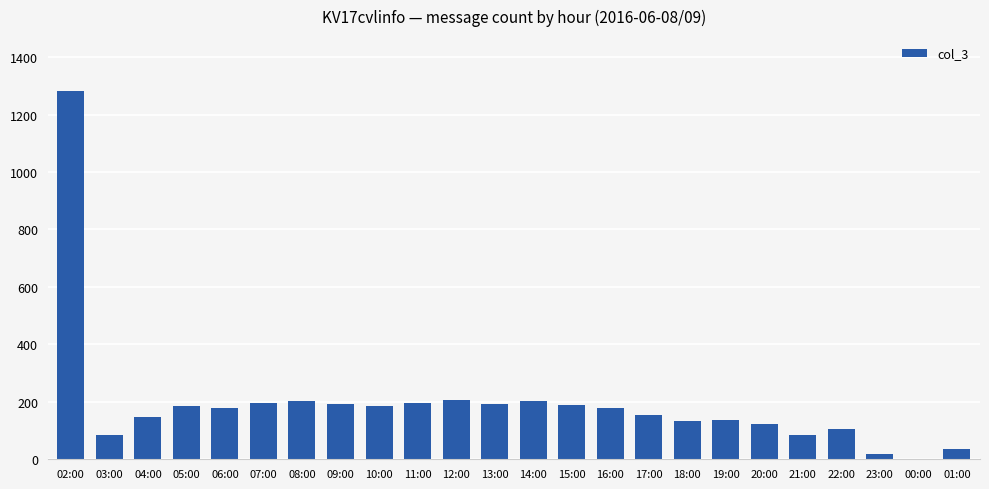

True or false: the data shows 188 at 15:00.

True